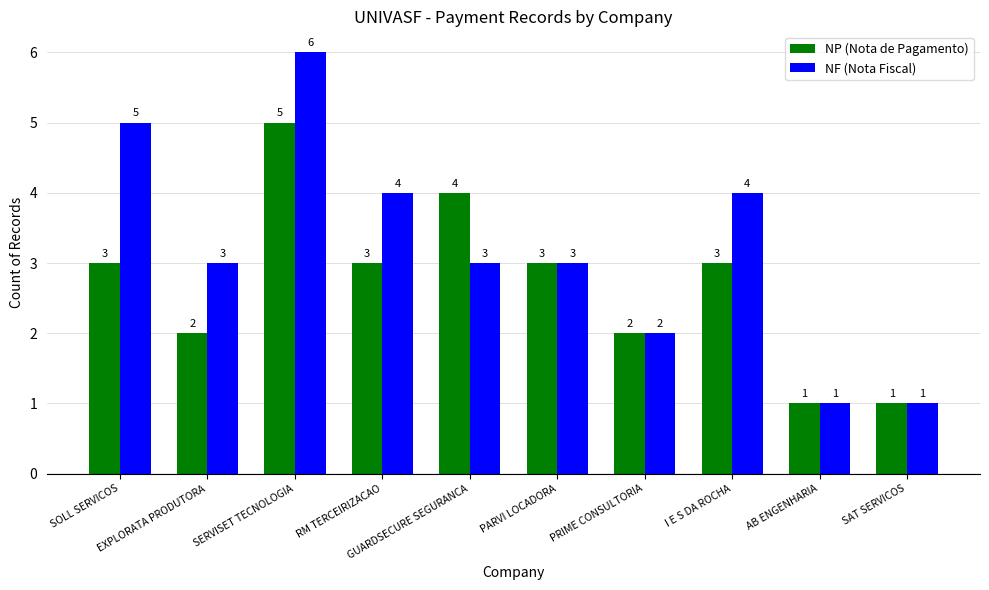

Count the NF (Nota Fiscal) values in the range 2 to 4.

6